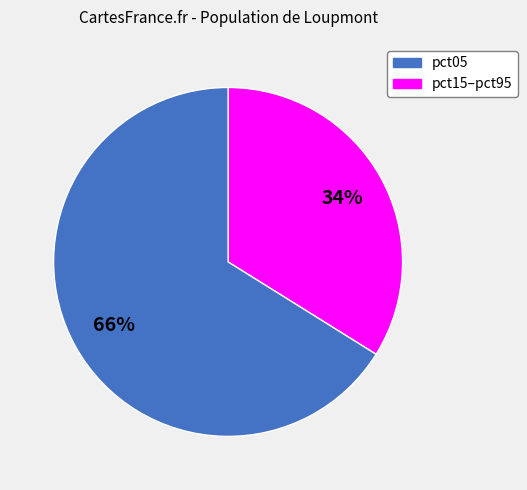

Does pct05 account for over 50% of the chart?

No